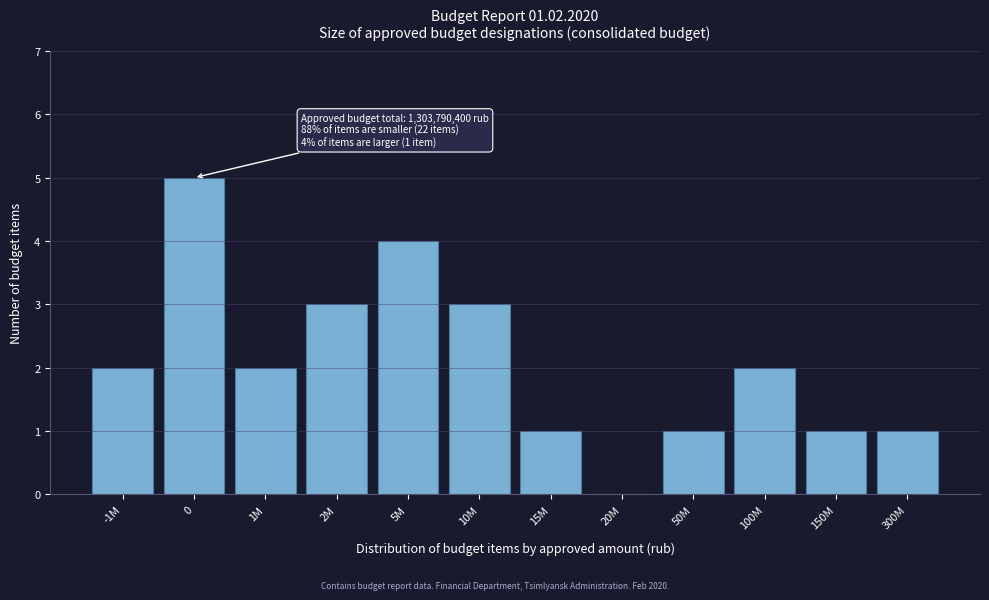

Reading left to right, extract all data points from this chart.

-1M=2	0=5	1M=2	2M=3	5M=4	10M=3	15M=1	20M=0	50M=1	100M=2	150M=1	300M=1